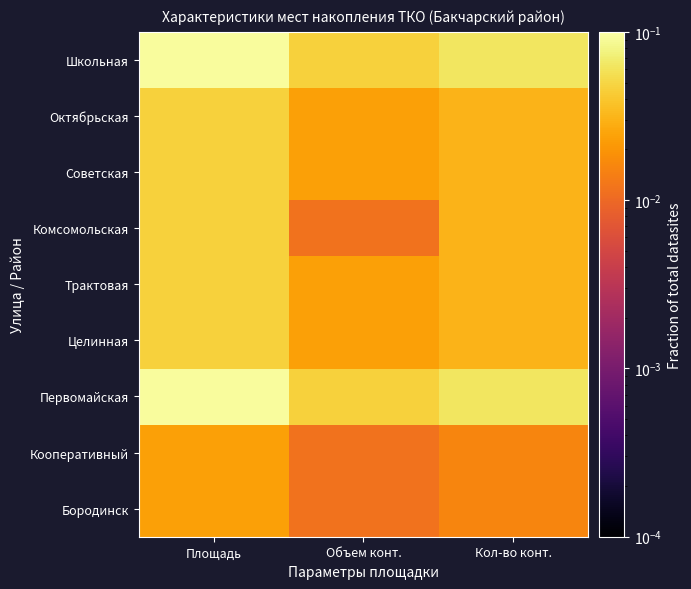

Reading left to right, extract all data points from this chart.

Школьная: Площадь=0.1	Объем конт.=0.0	Кол-во конт.=0.1
Октябрьская: Площадь=0.0	Объем конт.=0.0	Кол-во конт.=0.0
Советская: Площадь=0.0	Объем конт.=0.0	Кол-во конт.=0.0
Комсомольская: Площадь=0.0	Объем конт.=0.0	Кол-во конт.=0.0
Трактовая: Площадь=0.0	Объем конт.=0.0	Кол-во конт.=0.0
Целинная: Площадь=0.0	Объем конт.=0.0	Кол-во конт.=0.0
Первомайская: Площадь=0.1	Объем конт.=0.0	Кол-во конт.=0.1
Кооперативный: Площадь=0.0	Объем конт.=0.0	Кол-во конт.=0.0
Бородинск: Площадь=0.0	Объем конт.=0.0	Кол-во конт.=0.0